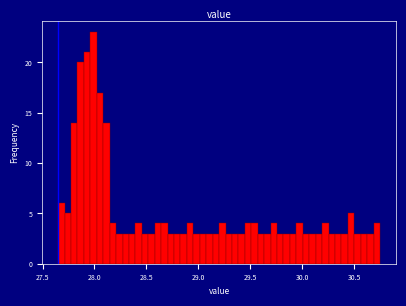

Around what value on the x-axis is the tallest bar? Give the approximate position of its centre, as read against the axis.

28.00